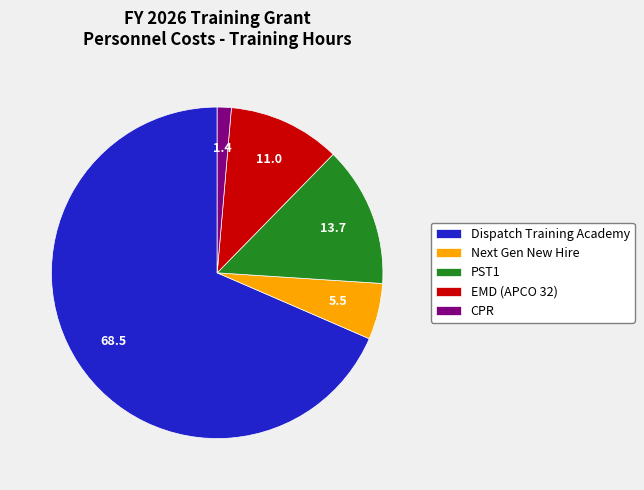

Does PST1 account for over 50% of the chart?

No